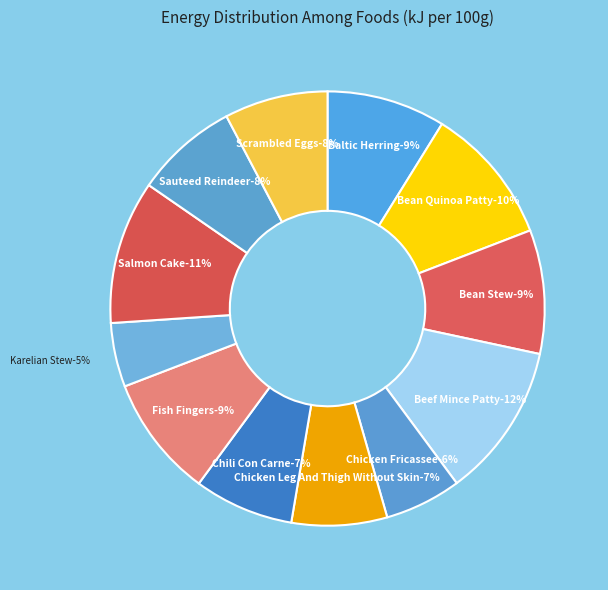

Which has a higher value, Chicken Leg And Thigh Without Skin or Karelian Stew, Pork And Beef?

Chicken Leg And Thigh Without Skin